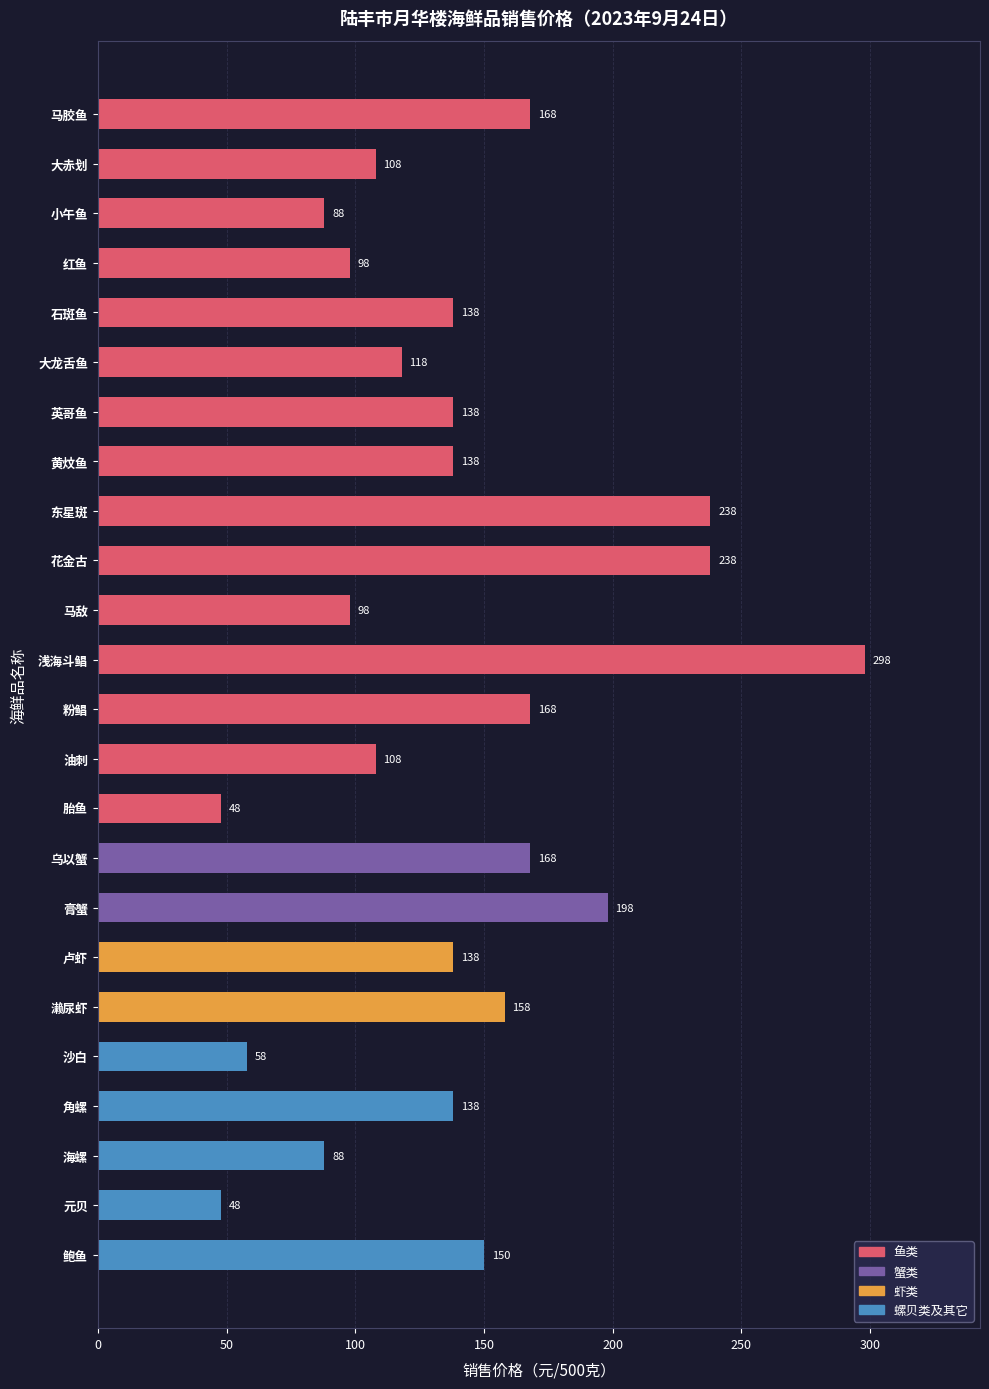

What is the smallest value displayed?

48